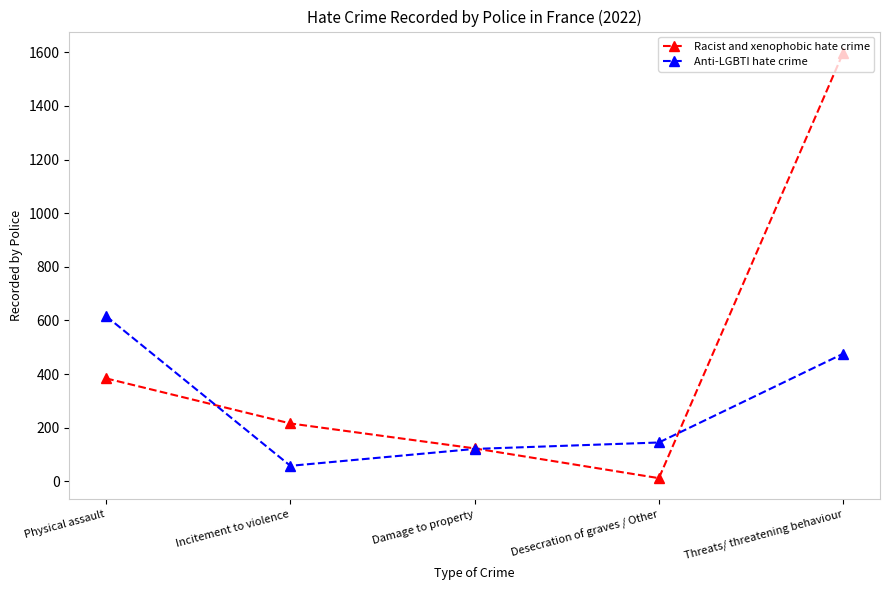

What is the spread (max minus min) of values at Physical assault?

232